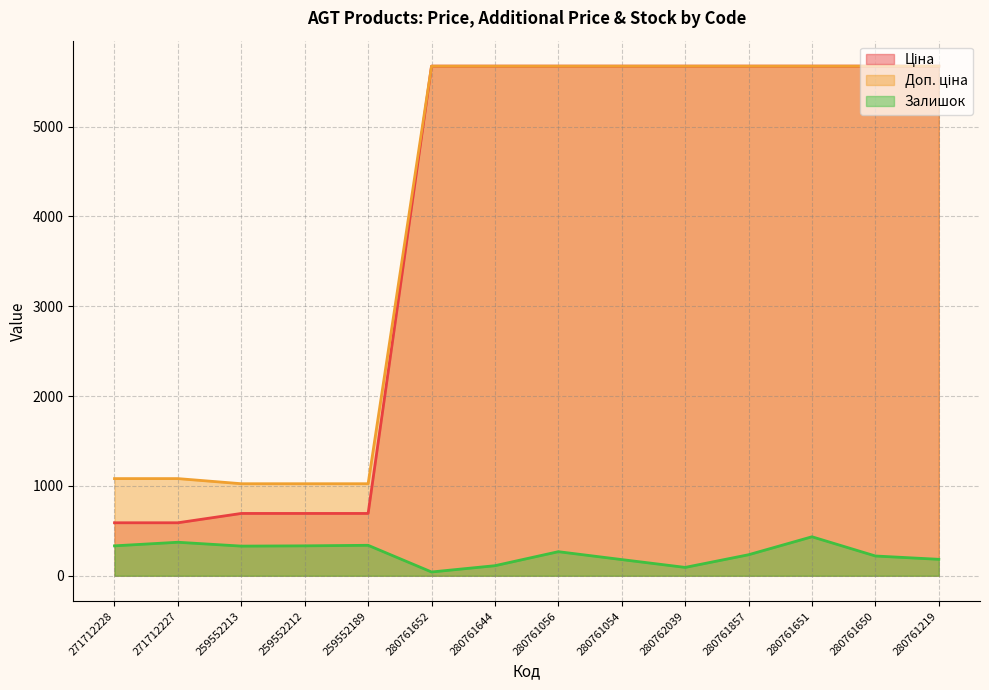

What is the label of the 8th point from the left?

280761056